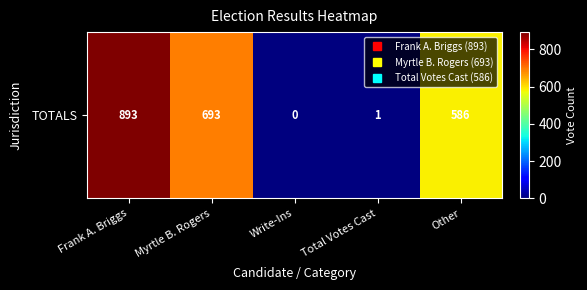

Is it true that the value at Frank A. Briggs is 893?

True